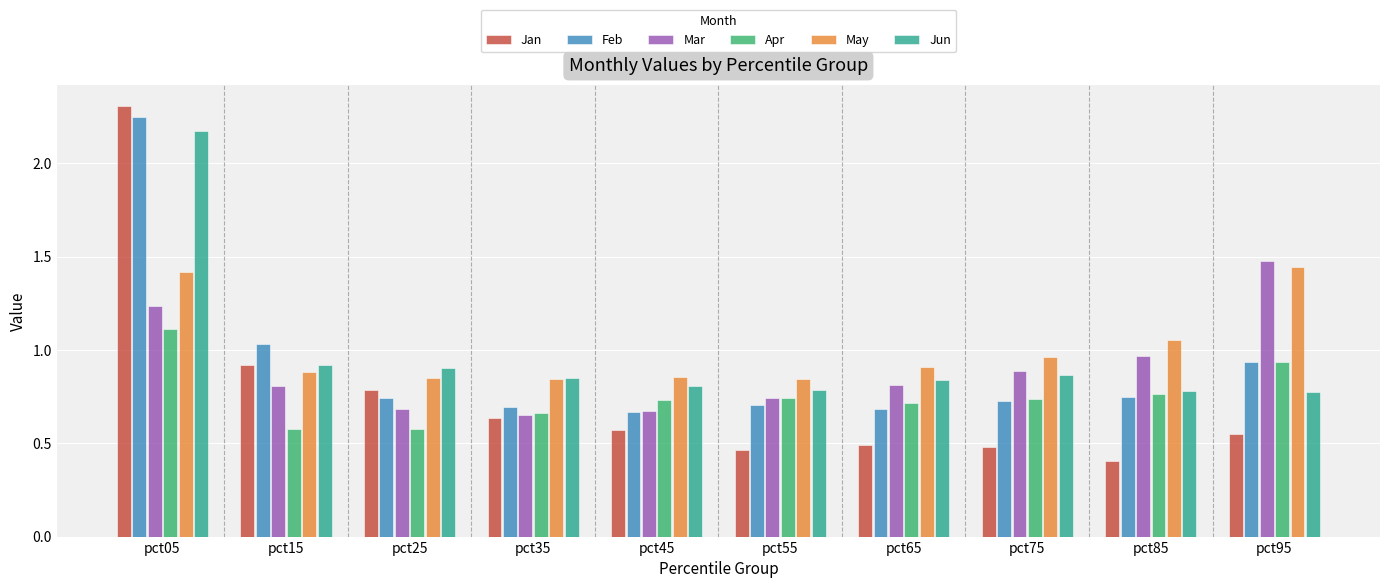

How many bars are there in total?

60